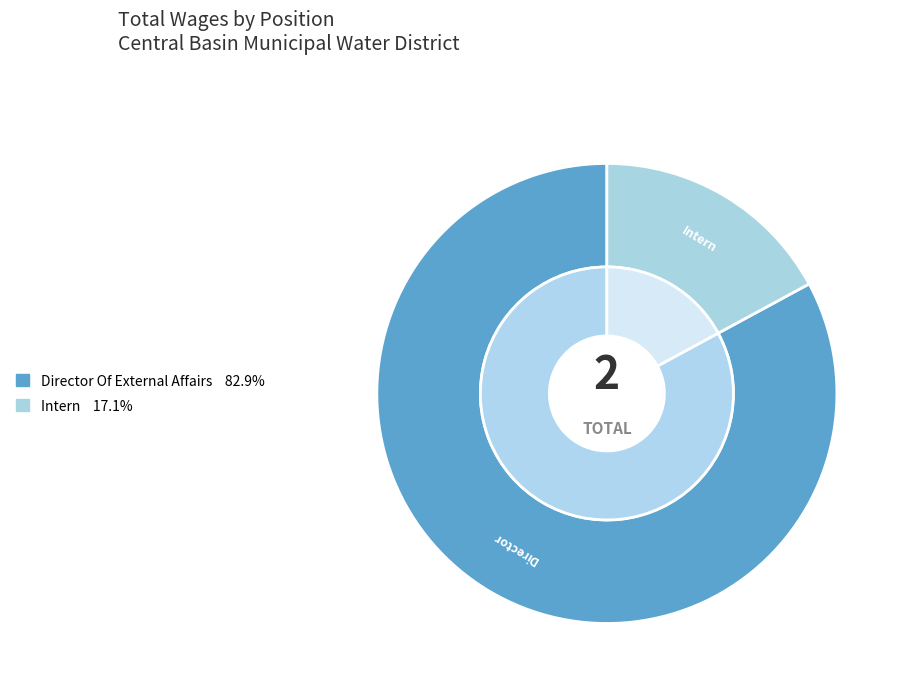

What is the total percentage of Intern and Director Of External Affairs?

100.0%